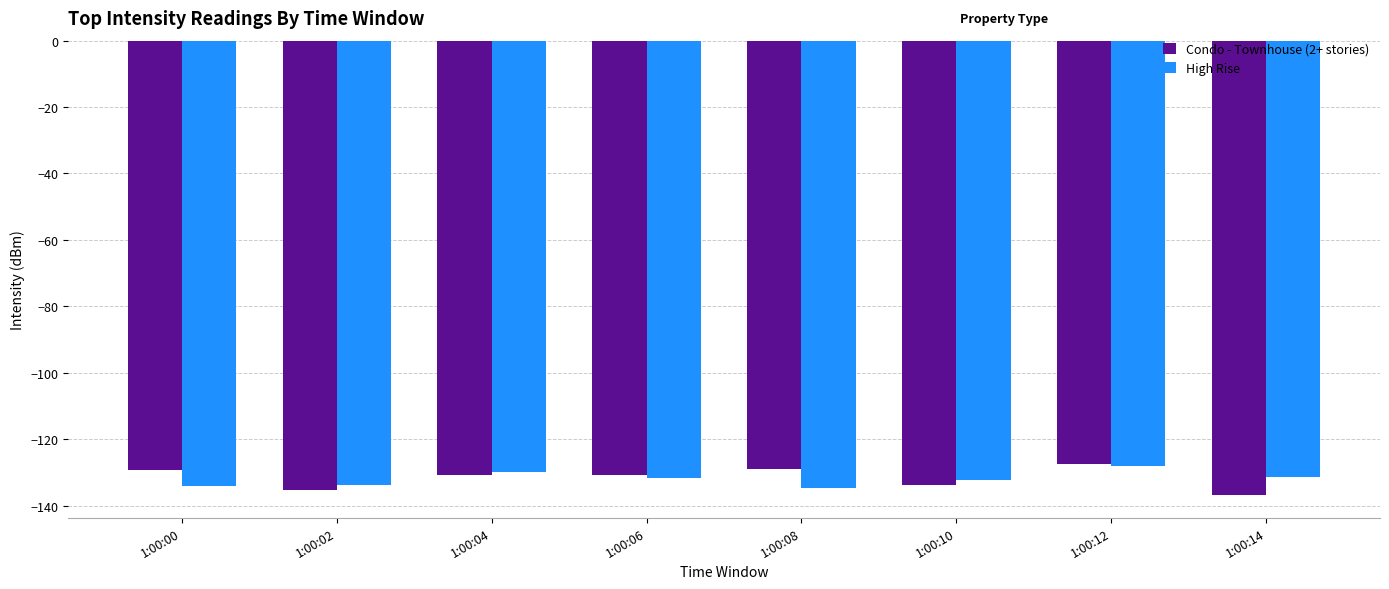

What is the average value of the High Rise series?

-132.0